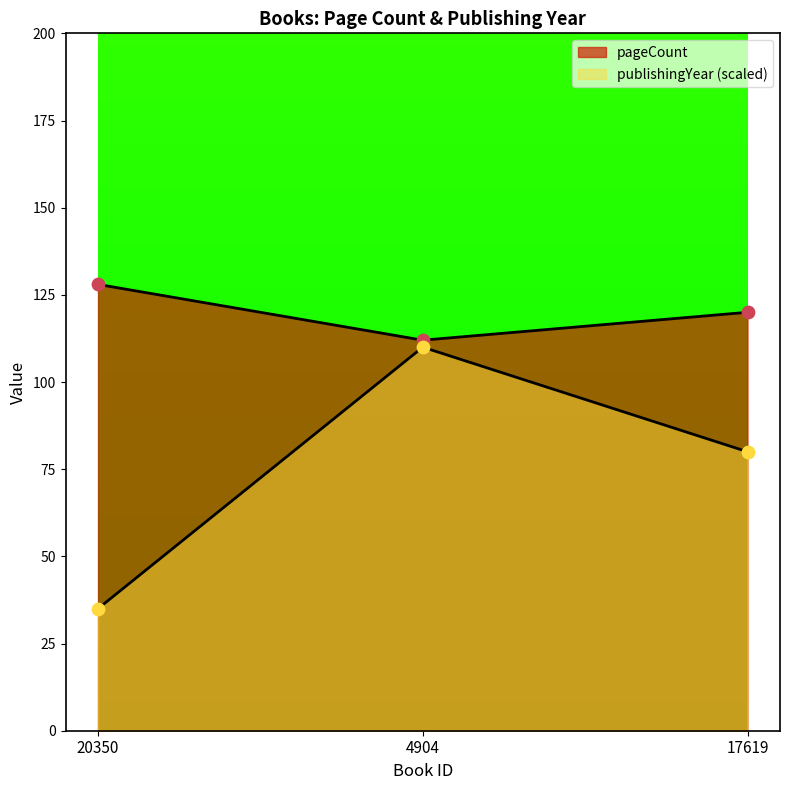

Which series contains the highest Y value?

pageCount